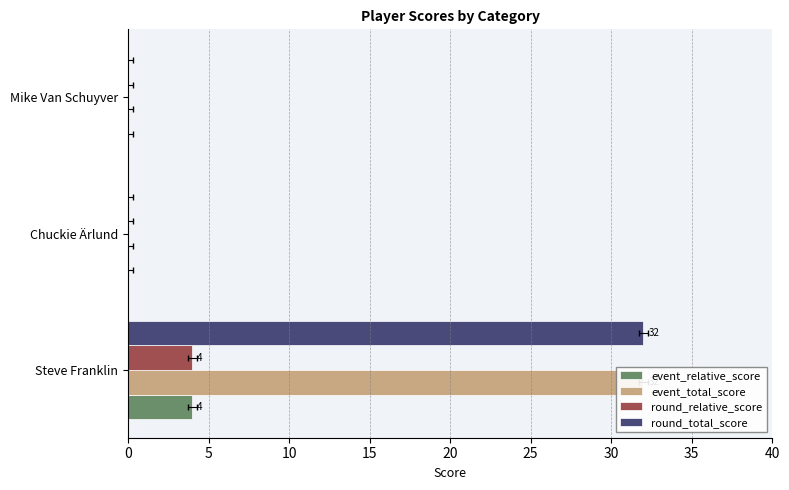

What are all the series names shown in the legend?

event_relative_score, event_total_score, round_relative_score, round_total_score